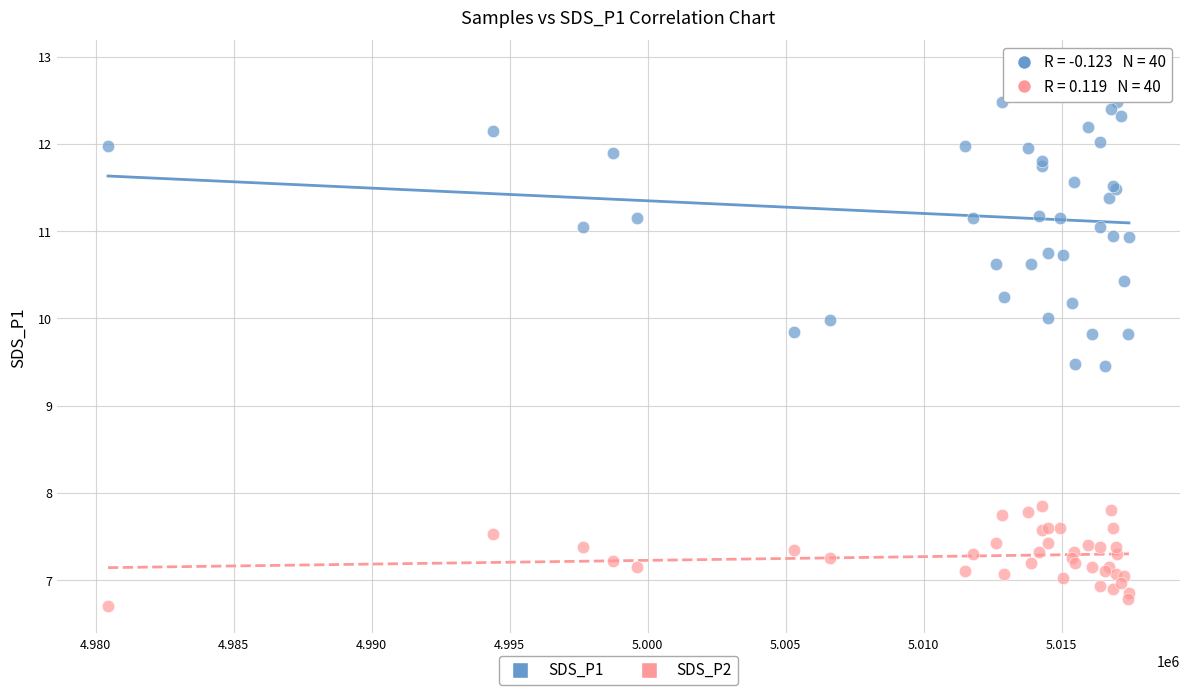

What is the X range (max minus min) for the scatter plot?

36994.0